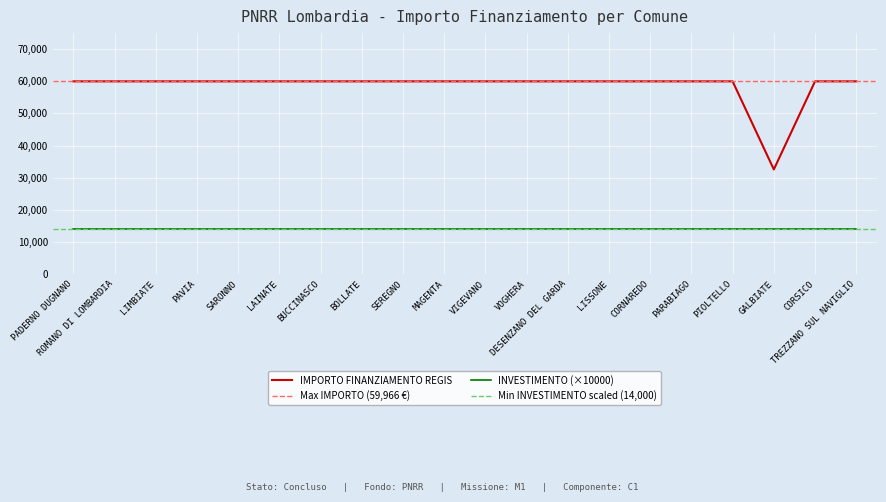

What is the minimum value shown in the chart?

32589